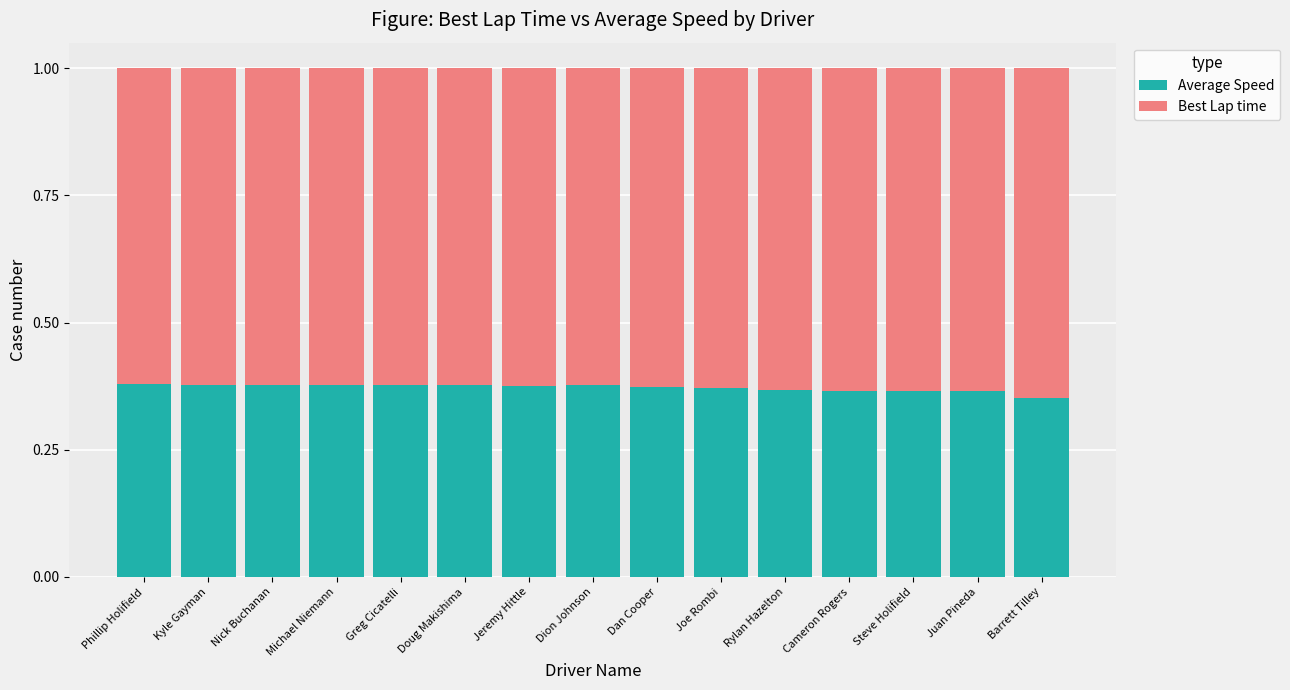

Is it true that Average Speed equals 0.5 at Doug Makishima?

False